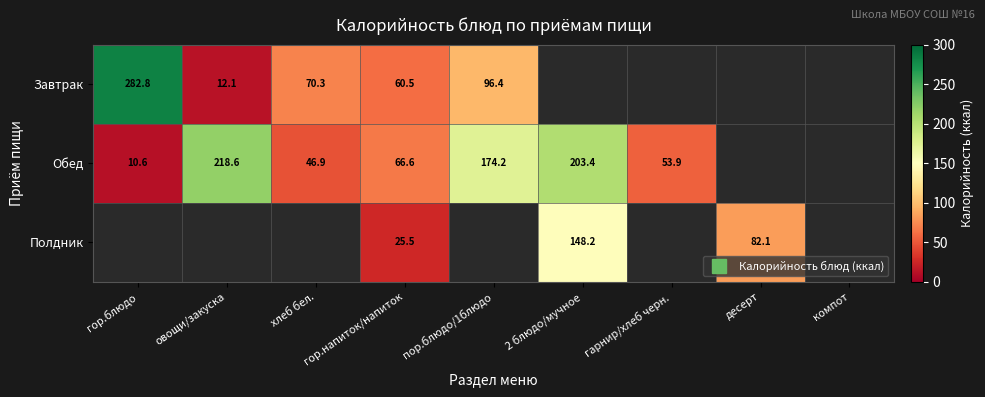

Rank the categories by Обед value from lowest to highest.

гор.блюдо, хлеб бел., гарнир/хлеб черн., гор.напиток/напиток, пор.блюдо/1блюдо, 2 блюдо/мучное, овощи/закуска, десерт, компот